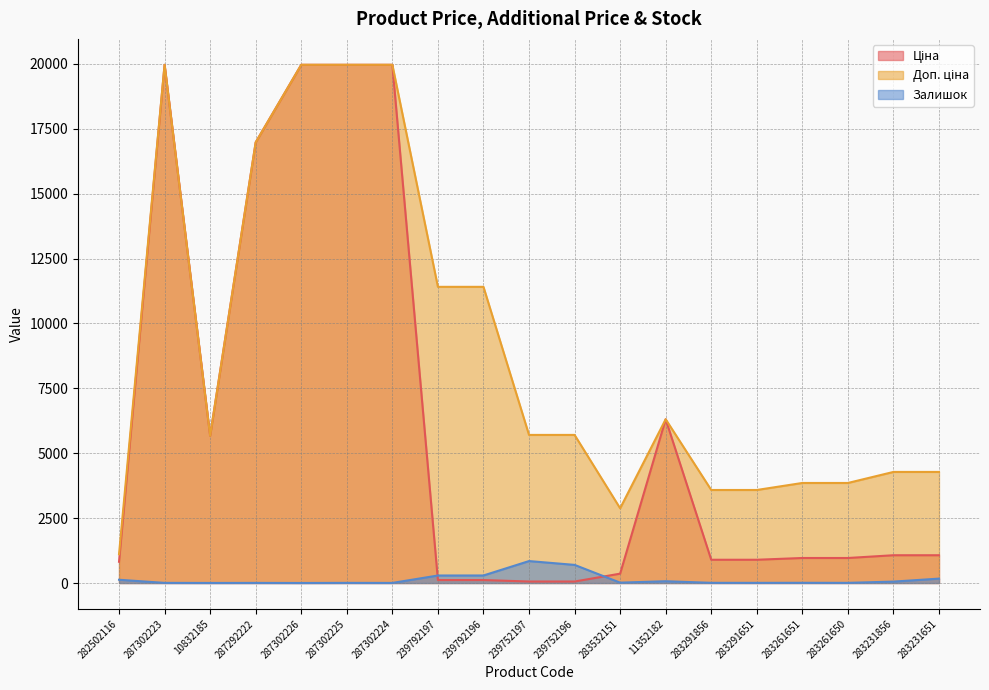

What are all the series names shown in the legend?

Ціна, Доп. ціна, Залишок